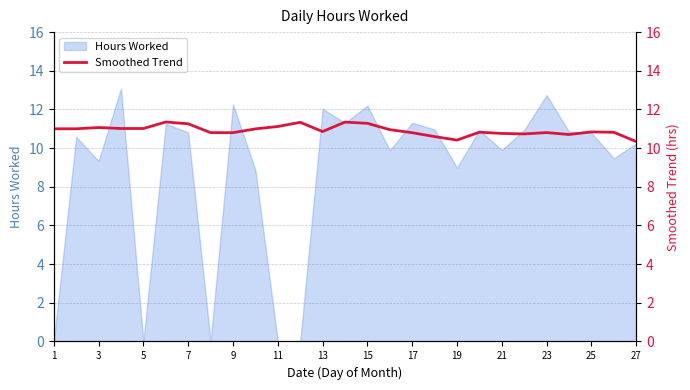

What is the change in value from 3 to 19?

-0.6